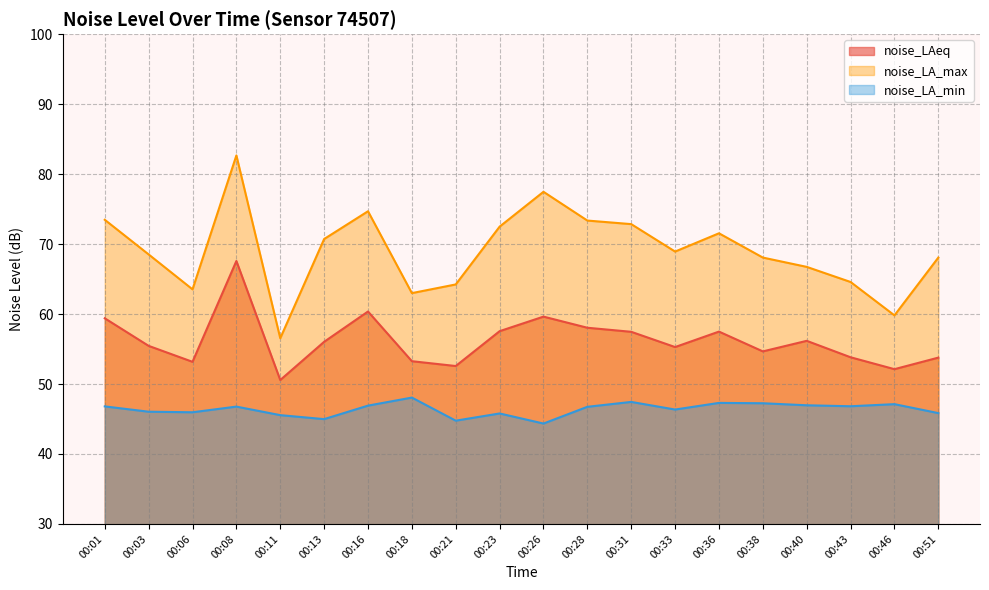

How many data points in noise_LA_max are above 68?

13